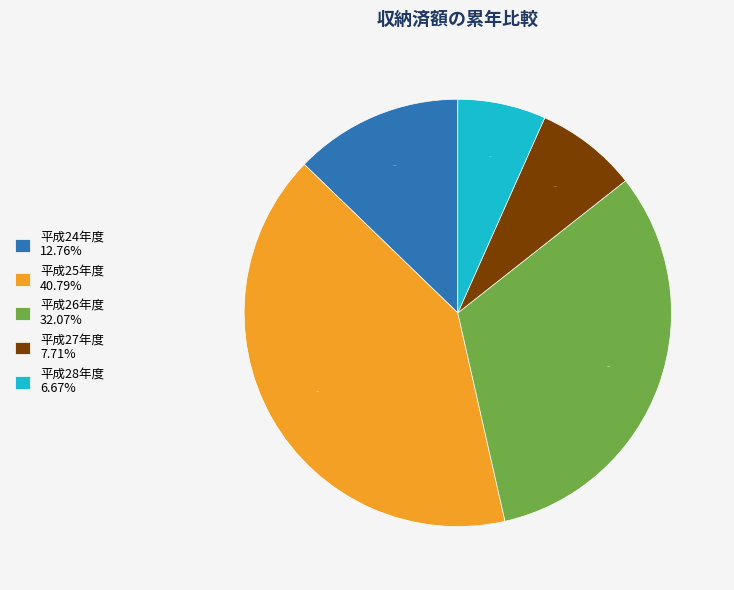

True or false: 平成25年度 accounts for 53% of the total.

False